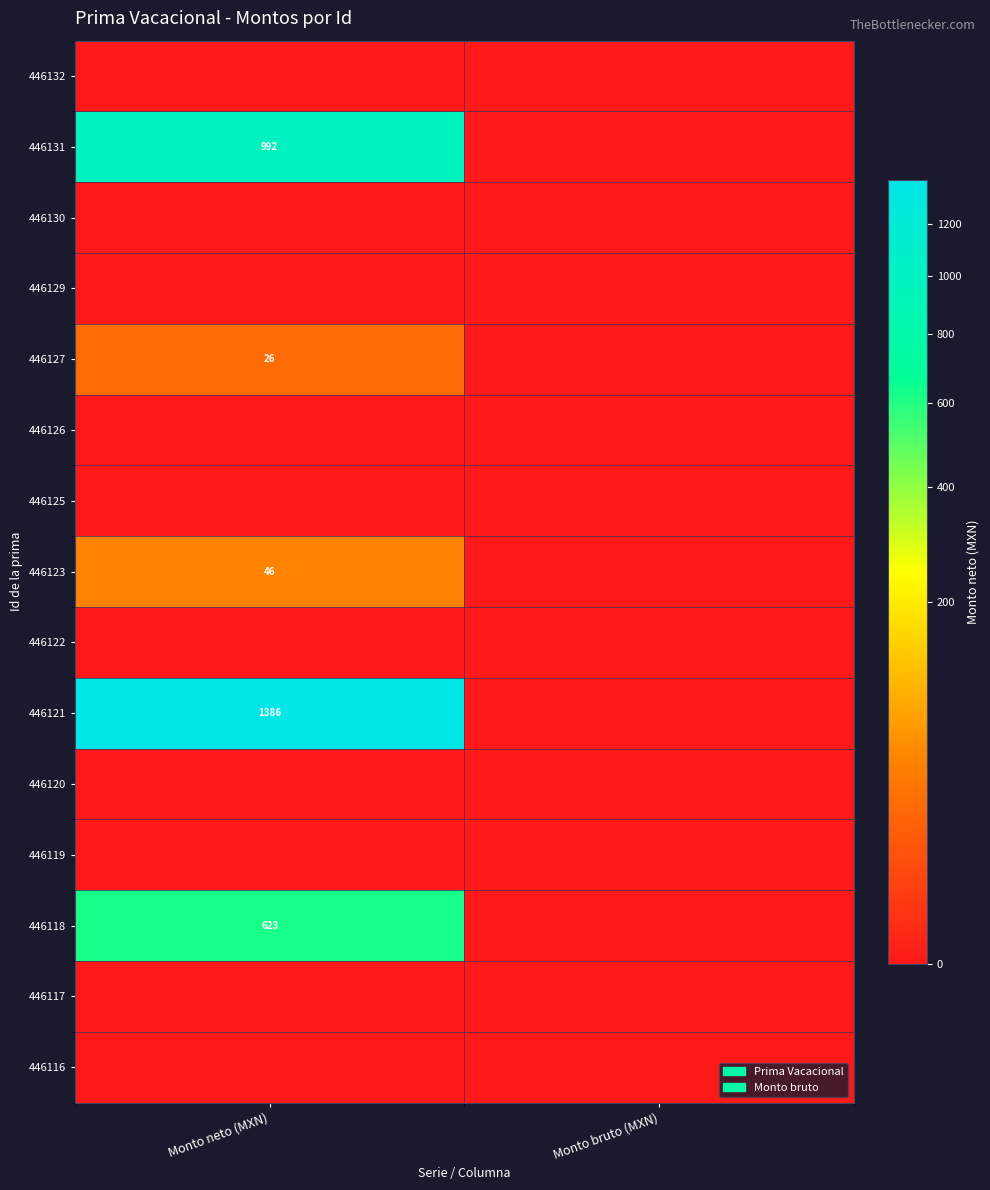

Is it true that 446123 equals 46 at Monto neto (MXN)?

True